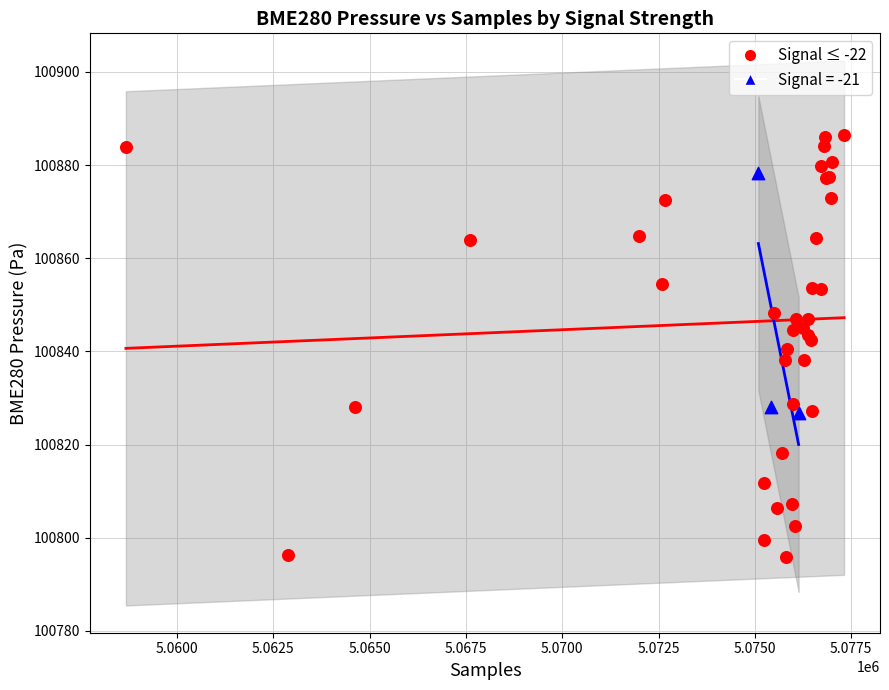

Which series reaches the maximum Y coordinate?

Signal ≤ -22